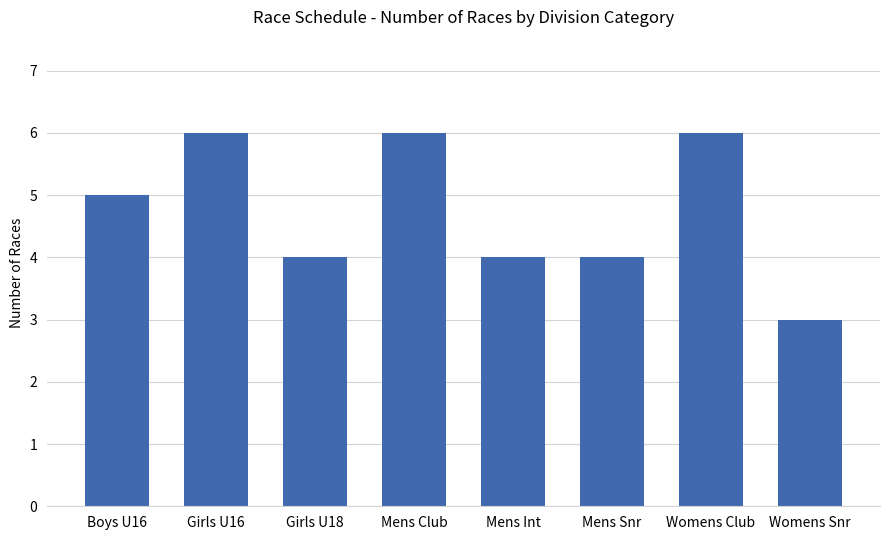

What is the difference between the values at Mens Int and Womens Club?

2